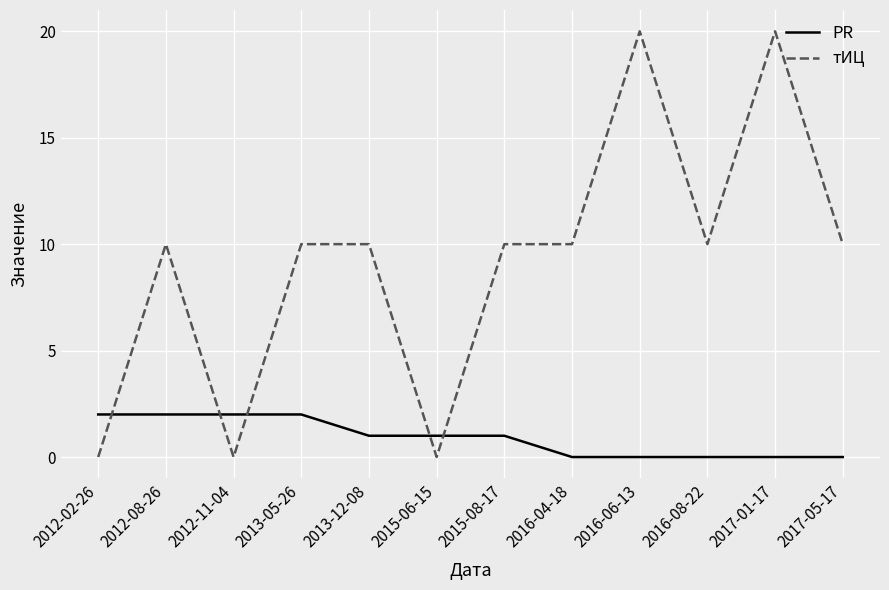

What are all the series names shown in the legend?

PR, тИЦ